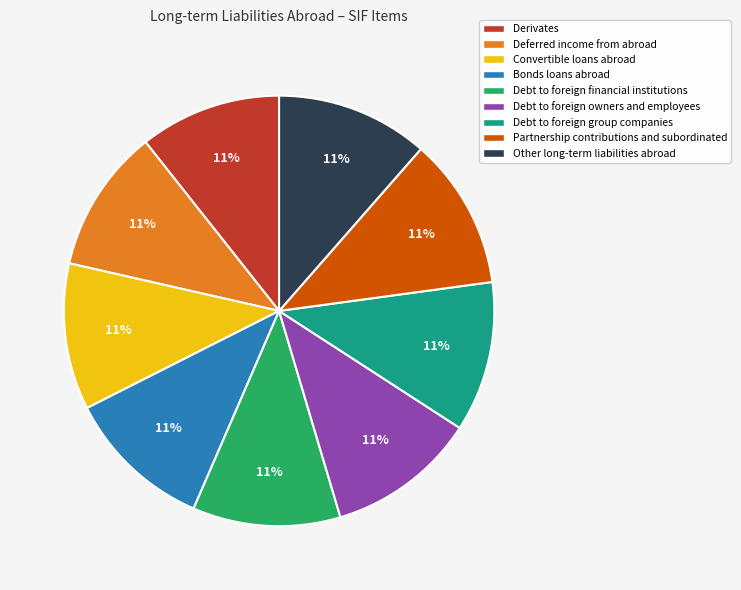

To the nearest percent, what is the combined percentage of Debt to foreign group companies and Deferred income from abroad?

22%